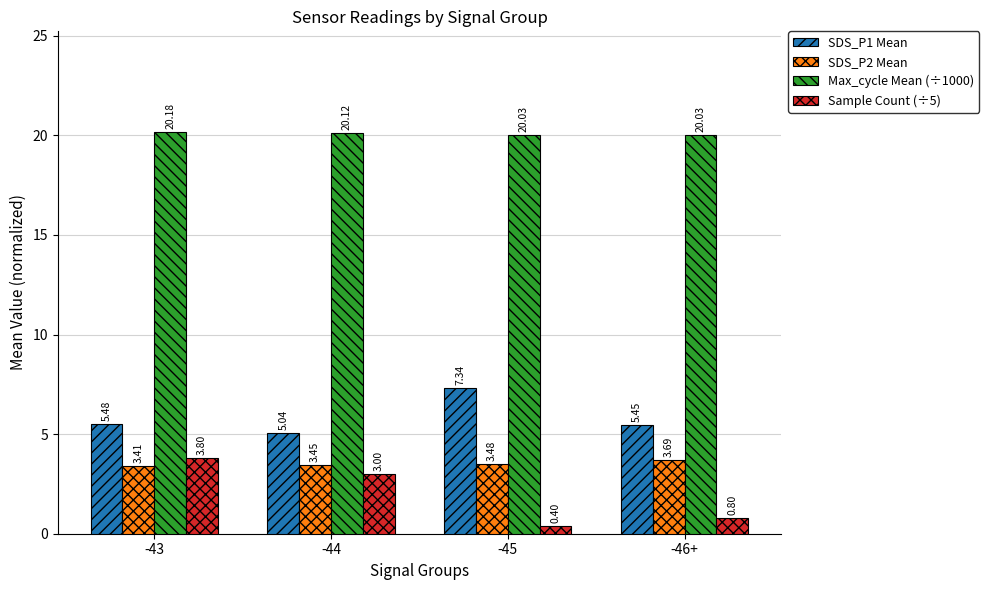

At which category is the sum across all series the highest?

-43